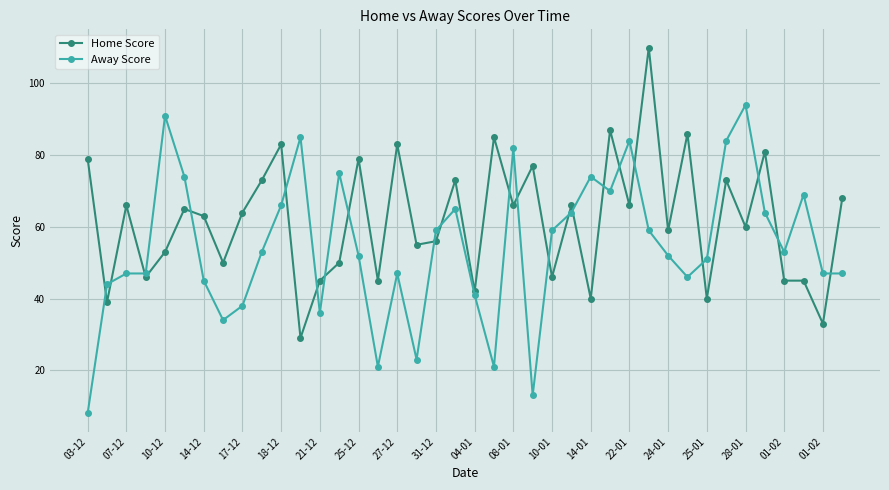

How many intersections are there between Home Score and Away Score?

22